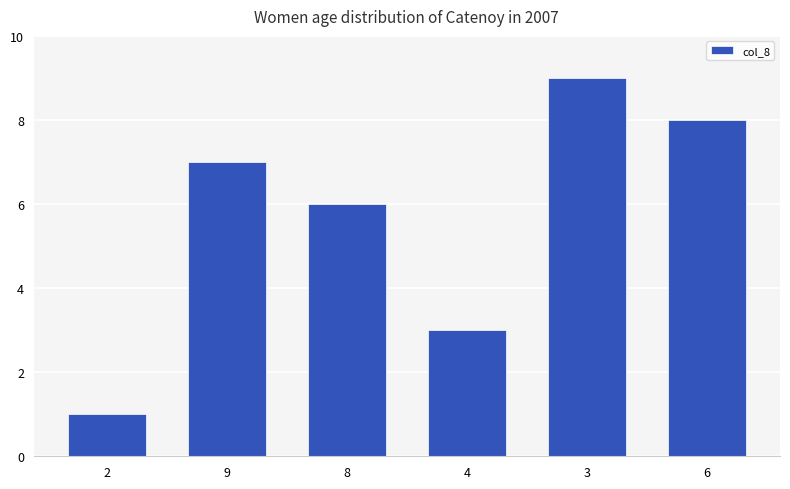

Reading left to right, transcribe all the data shown in this chart.

1	7	6	3	9	8